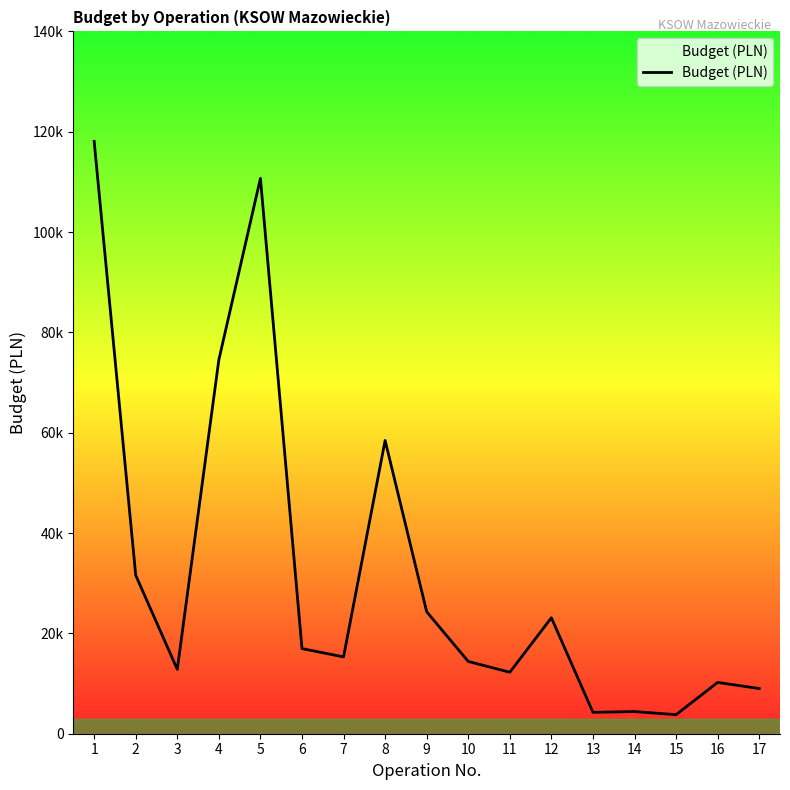

What is the greatest value displayed?

118080.0